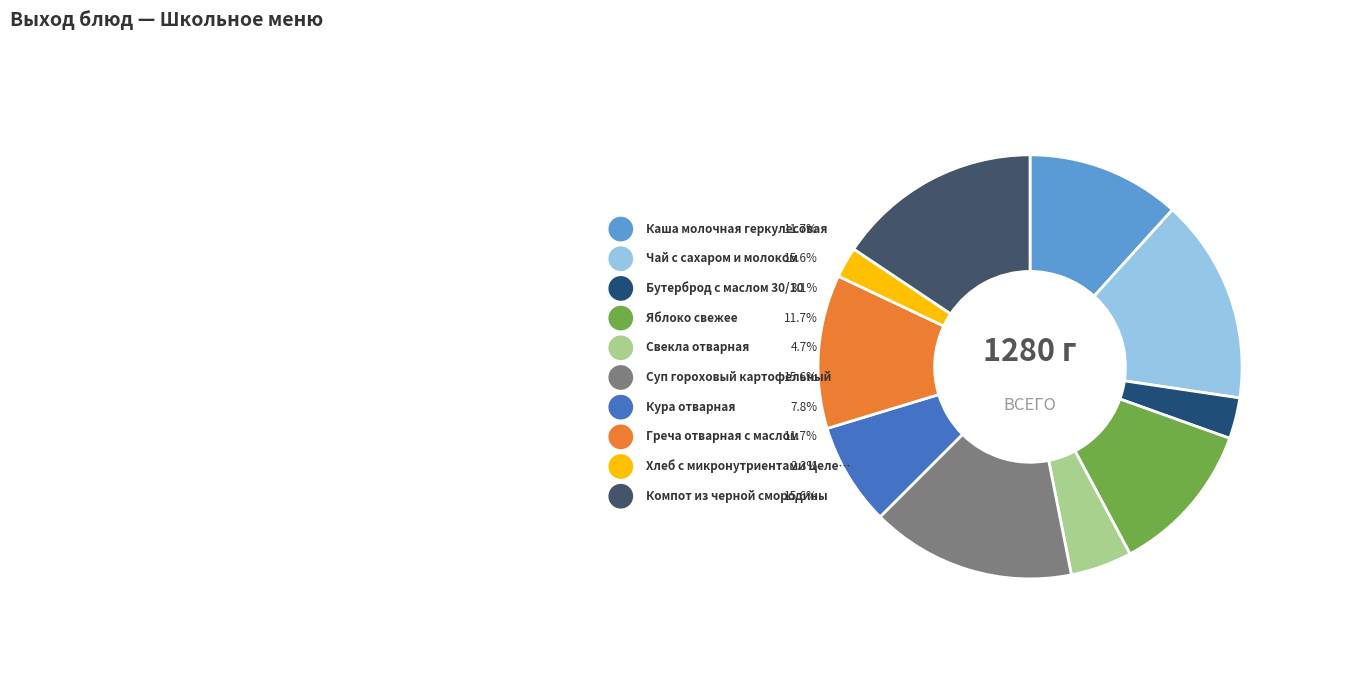

To the nearest percent, what is the combined percentage of Свекла отварная and Греча отварная с маслом?

16%